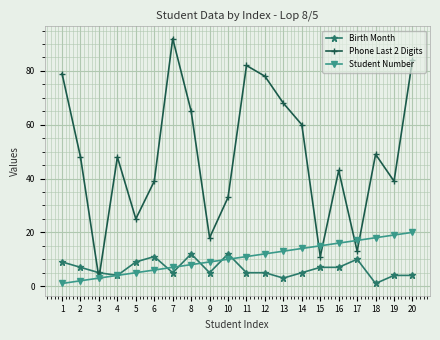

What is the sum of all Phone Last 2 Digits values?

977